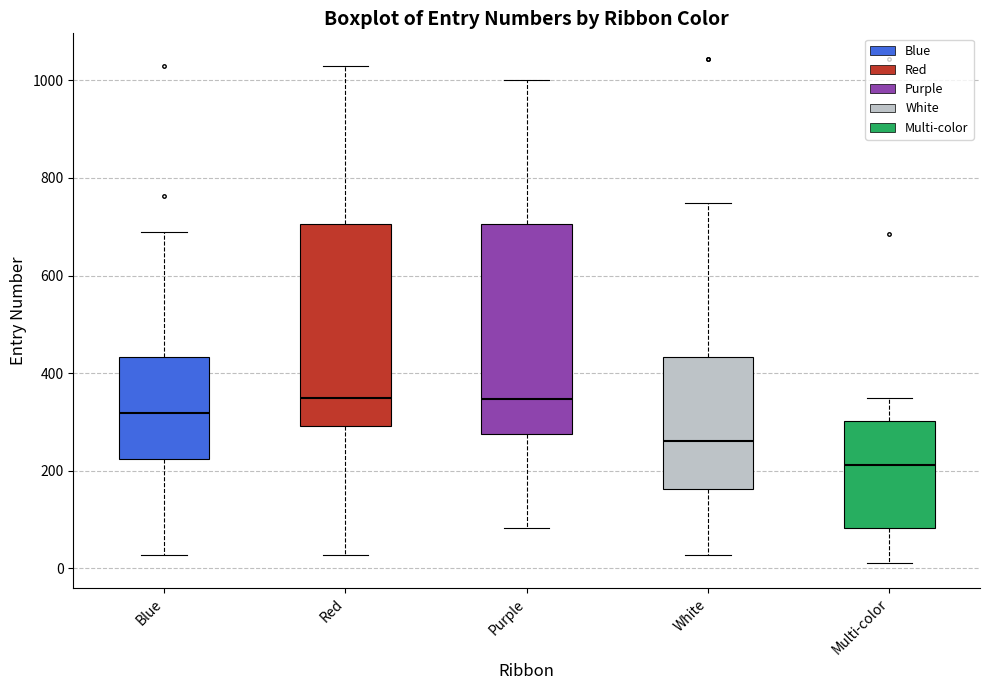

Where does the lower whisker of the box for White end on the y-axis? The values are not printed on the chart, so give them approximately, as read against the axis.

20